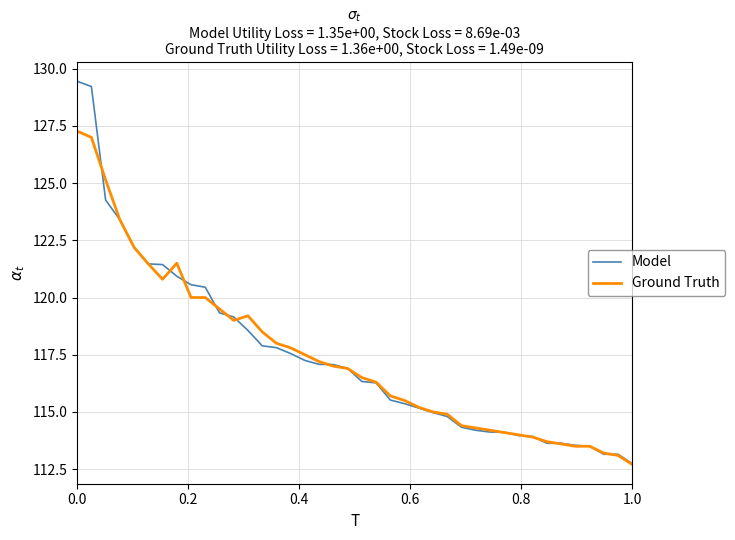

What is the difference between the maximum and minimum values in the Ground Truth series?

14.6